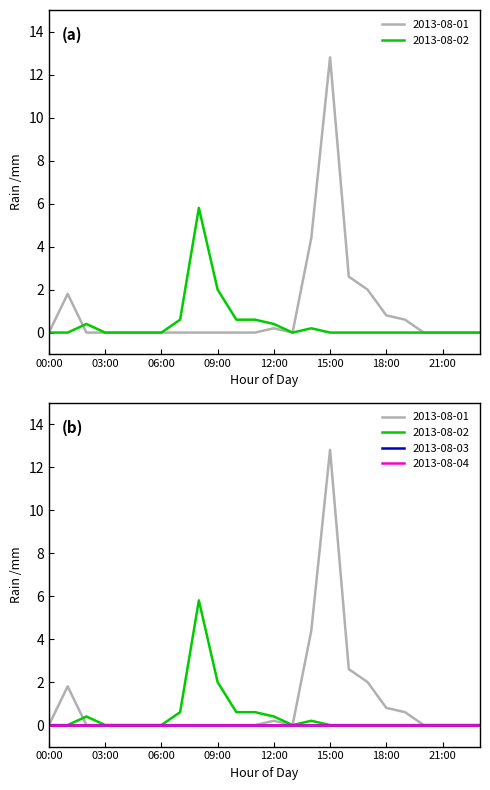

What is the difference between the 2013-08-01 values at 18:00 and 15:00?

12.0